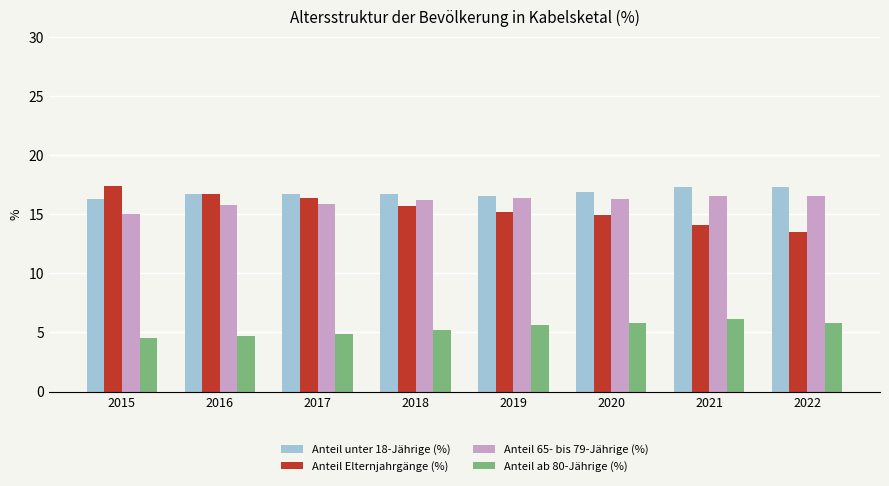

Which series has the largest total across all categories?

Anteil unter 18-Jährige (%)